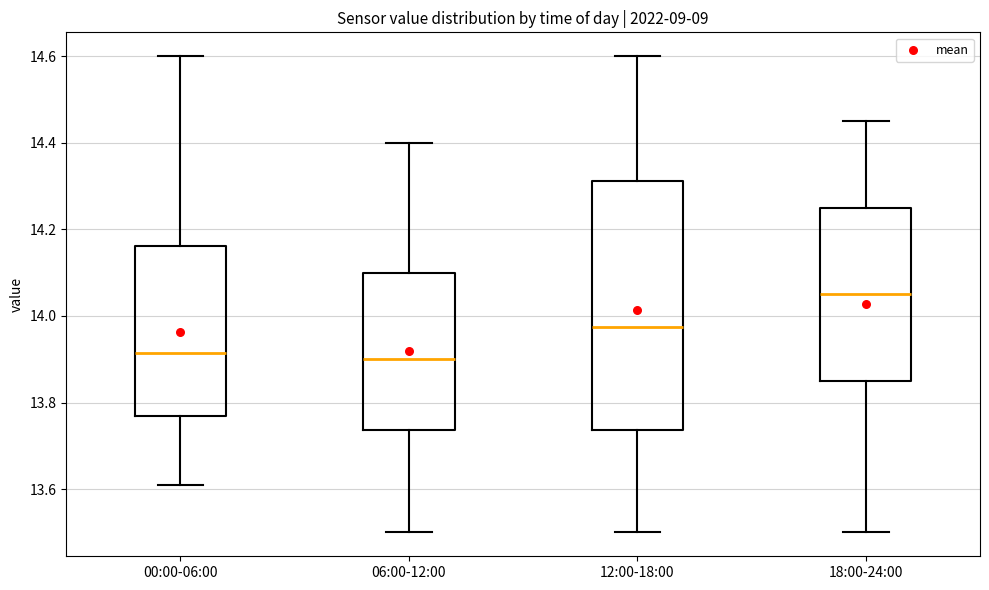

Reading left to right, transcribe this box plot: for each box, give where its median line is, the range the box spans, and where its two whiskers end, as read against the y-axis. The values are not printed on the chart, so give them approximately, as read against the axis.

00:00-06:00: median 13.92, box 13.78 to 14.16, whiskers 13.62 to 14.60
06:00-12:00: median 13.90, box 13.74 to 14.10, whiskers 13.50 to 14.40
12:00-18:00: median 13.98, box 13.74 to 14.32, whiskers 13.50 to 14.60
18:00-24:00: median 14.06, box 13.86 to 14.26, whiskers 13.50 to 14.46